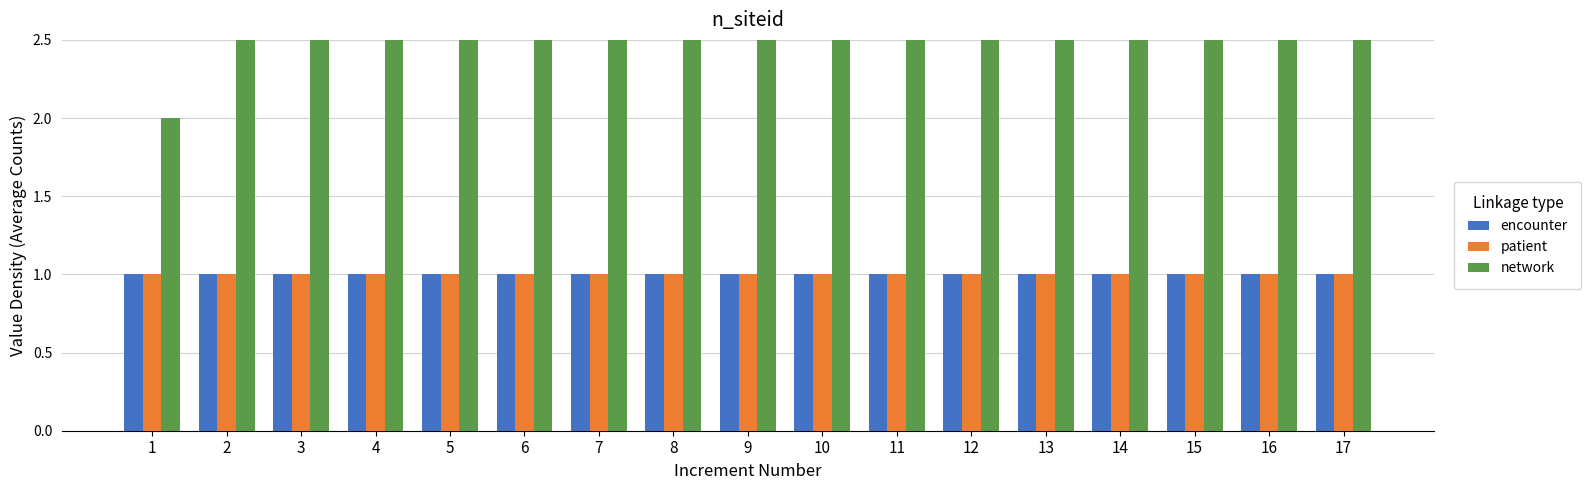

At which label does encounter reach its minimum?

1